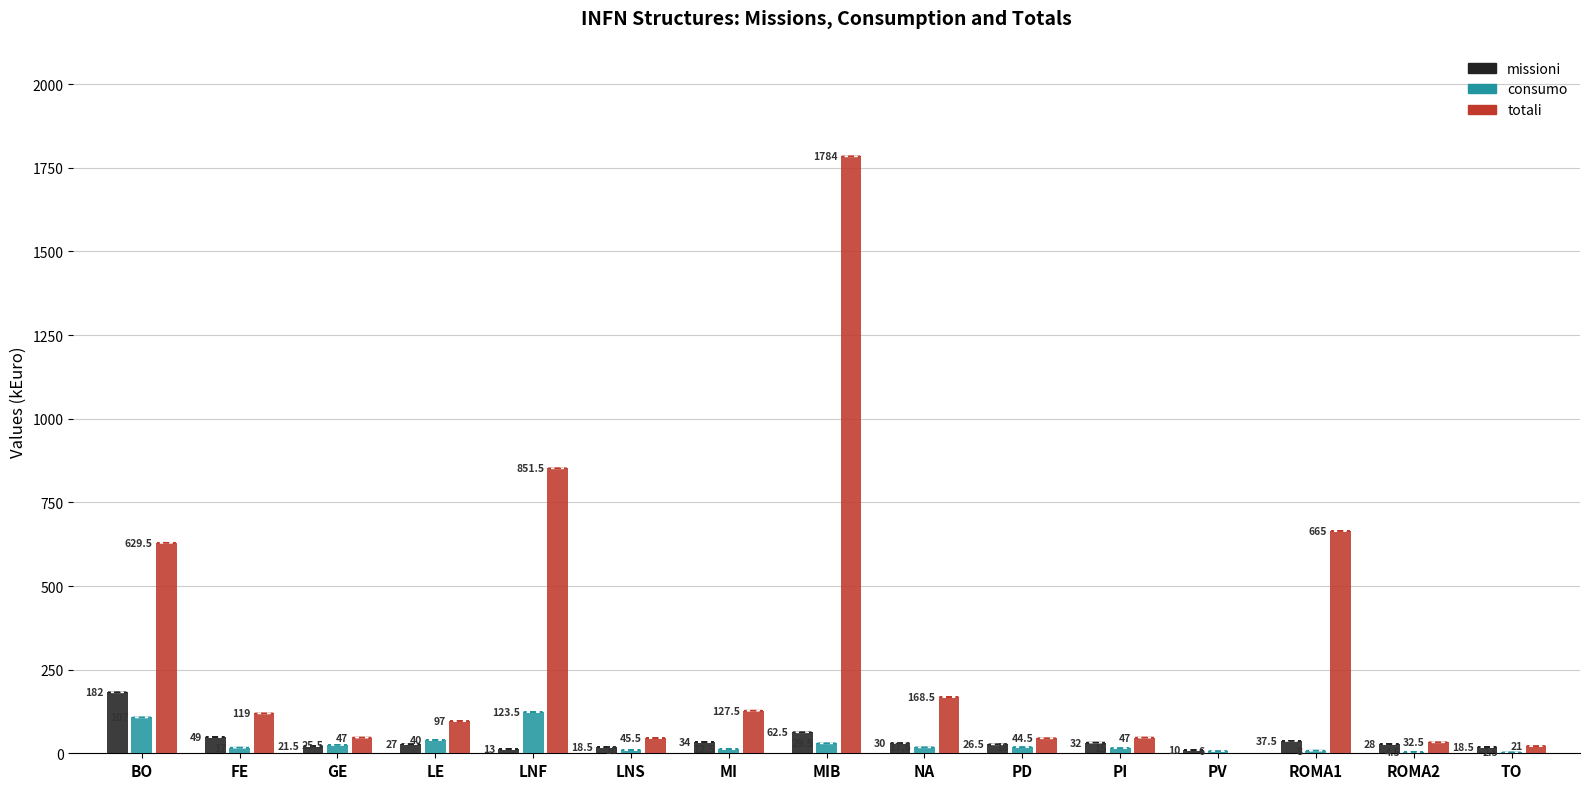

What is the sum of all totali values?

4679.5